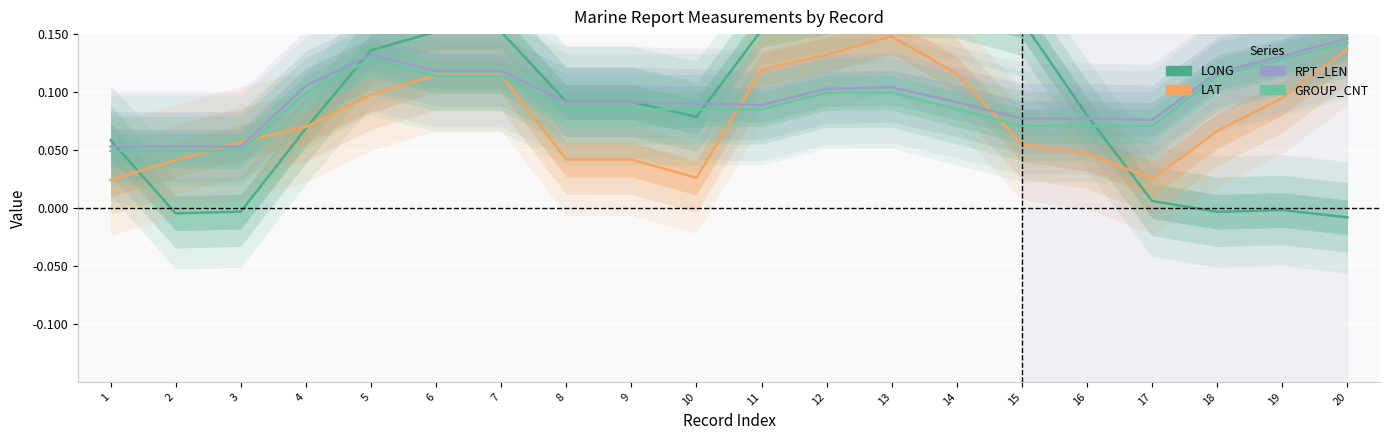

How many categories are shown in the chart?

20